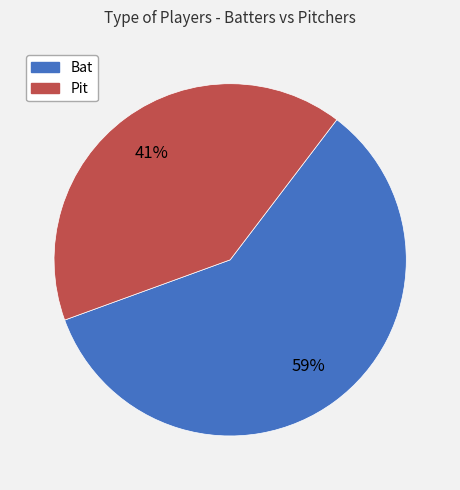

To the nearest percent, what percentage of the pie is Pit?

41%